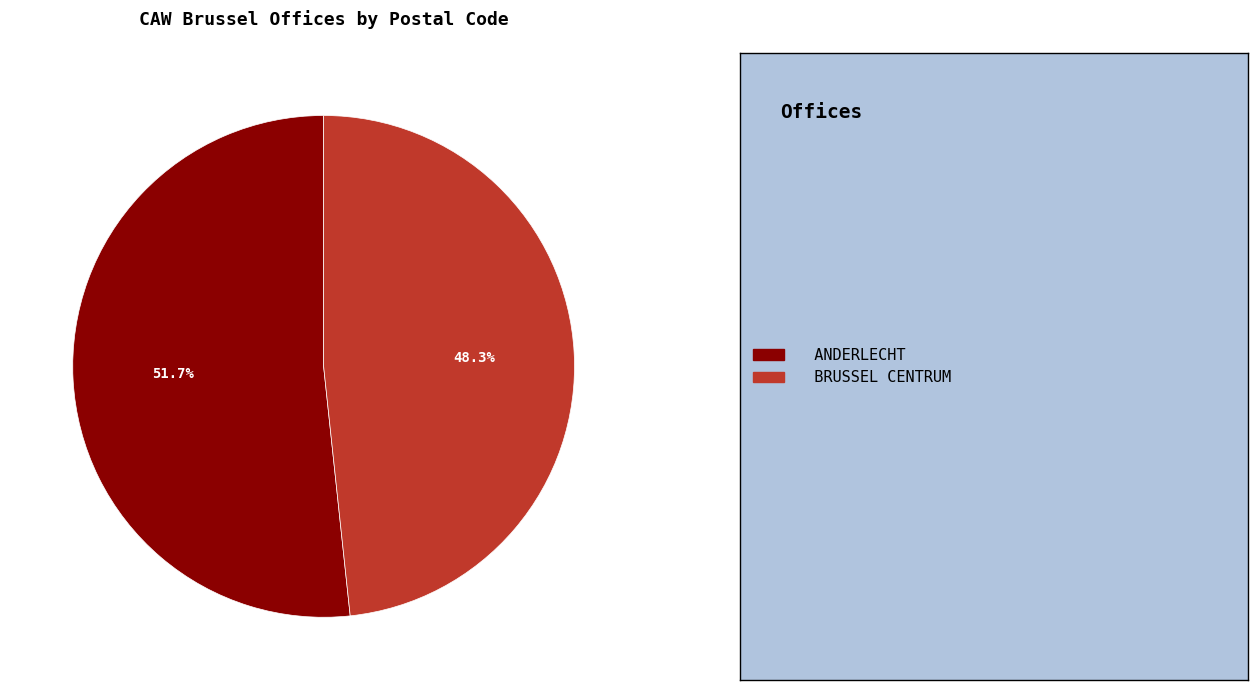

Is there any slice that represents more than half of the pie?

Yes